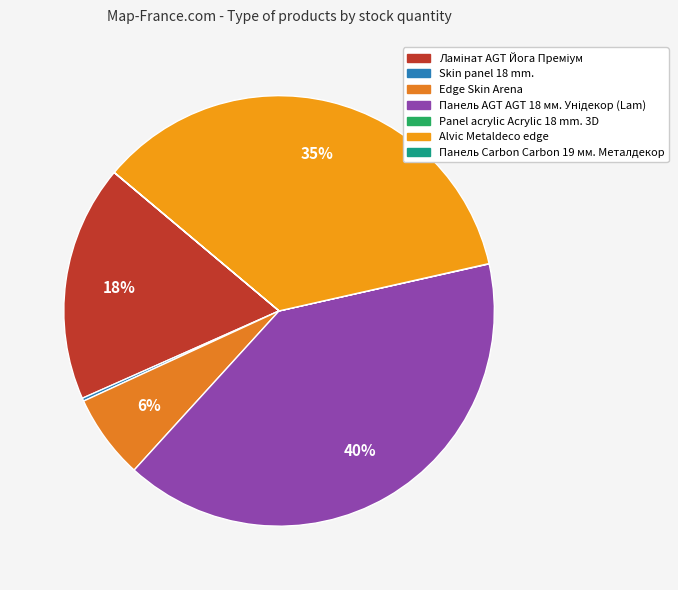

Approximately how many times larger is the value at Skin panel 18 mm. compared to Panel acrylic Acrylic 18 mm. 3D?

10.0